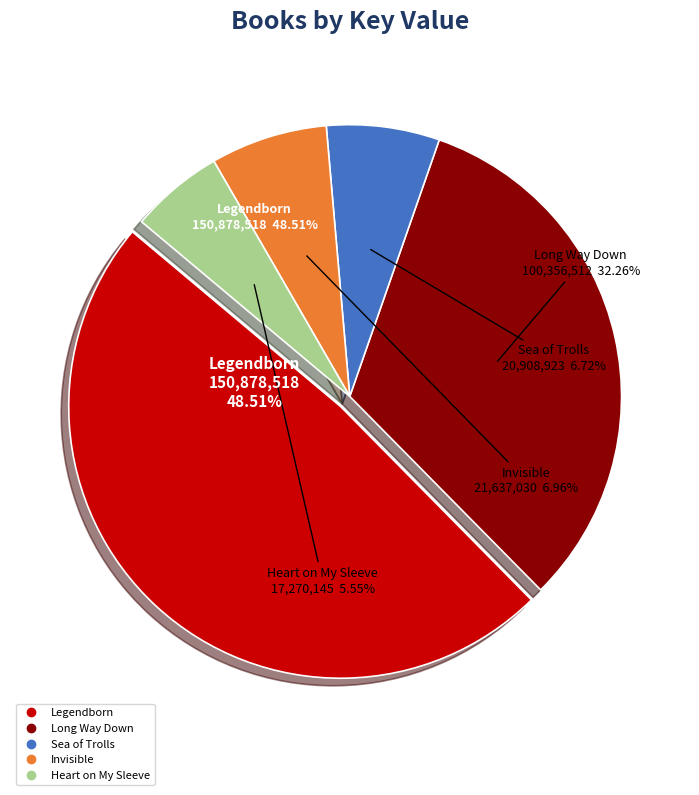

Which category has the smallest portion of the pie?

Heart on My Sleeve